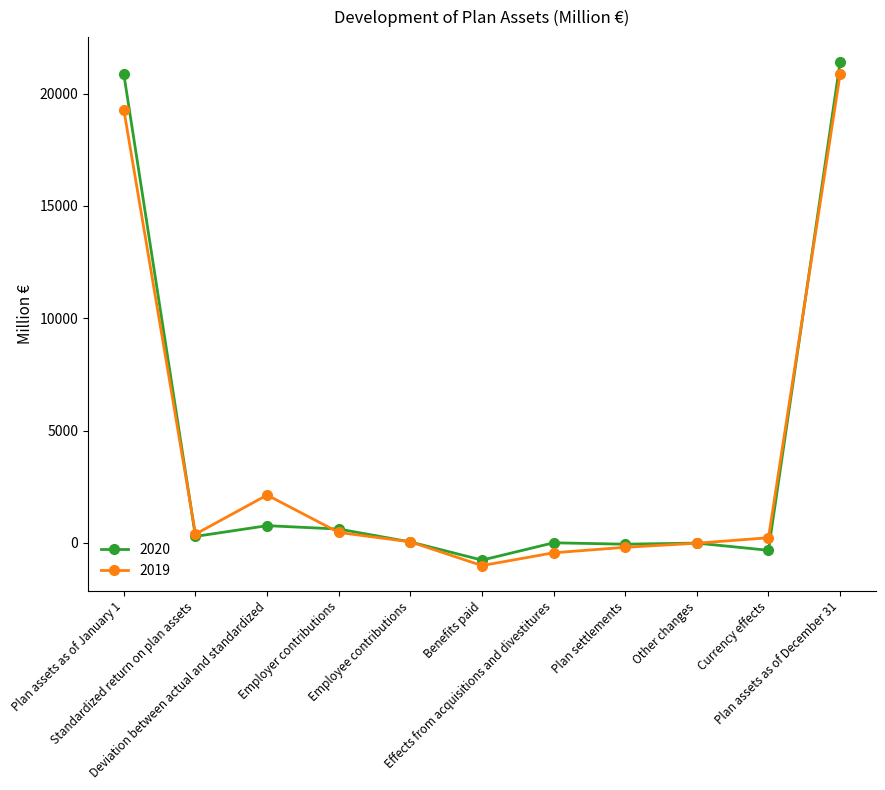

What is the label of the 1st point from the right?

Plan assets as of December 31